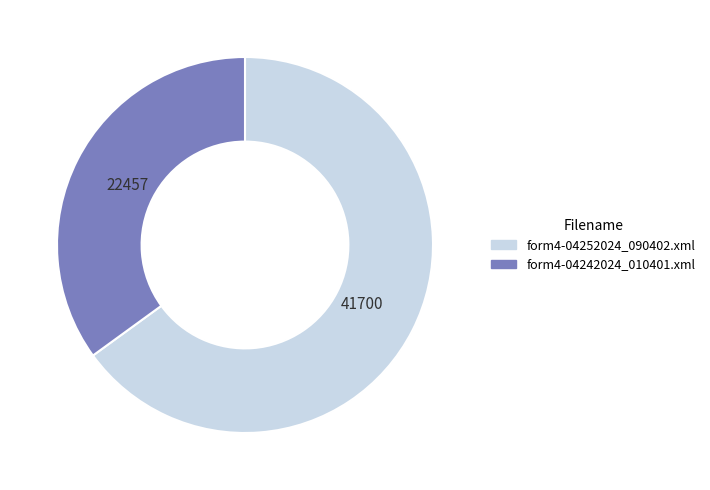

Which slice is the largest?

form4-04252024_090402.xml